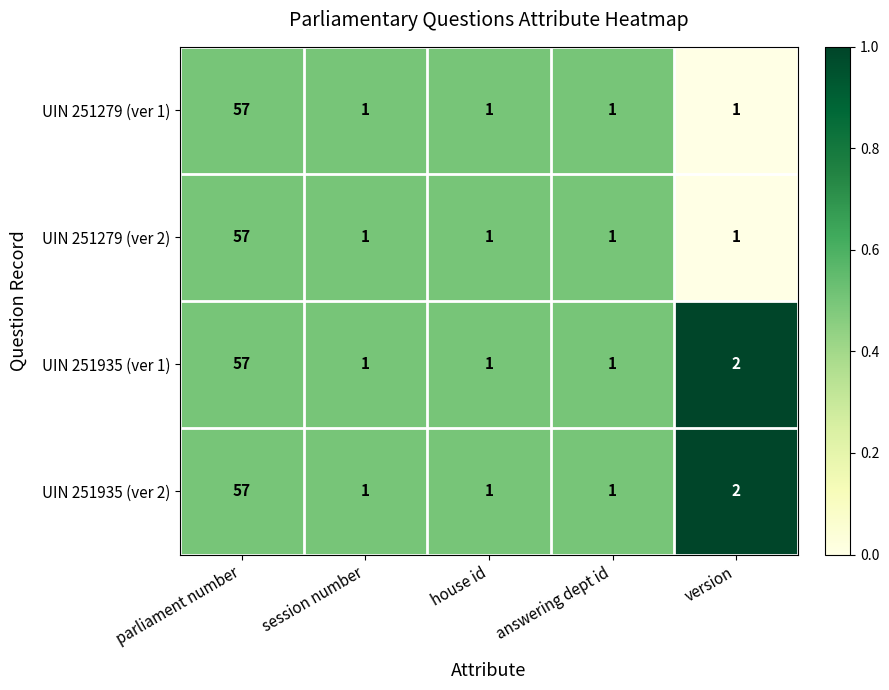

At which label is UIN 251935 (ver 1) closest to 29?

version